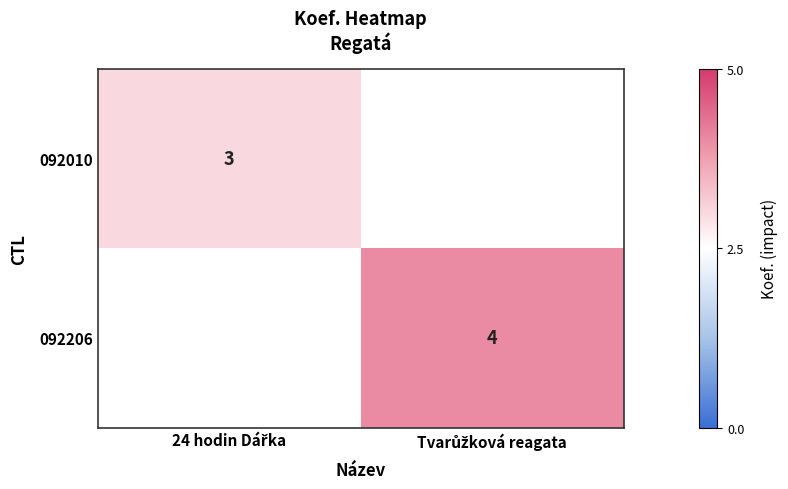

What is the minimum value shown in the chart?

3.0